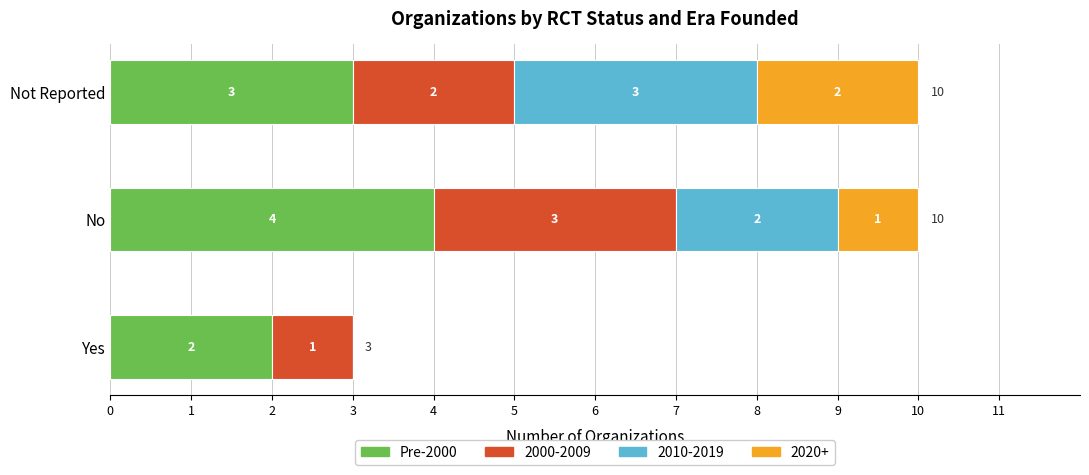

What is the maximum value for Pre-2000?

4